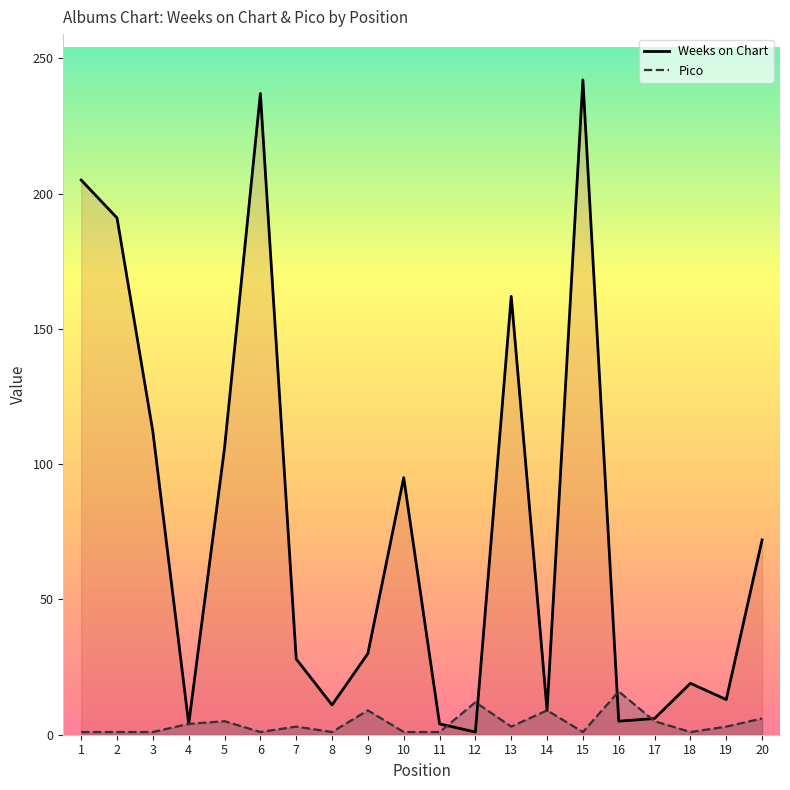

Rank the categories by Weeks on Chart value from highest to lowest.

15, 6, 1, 2, 13, 3, 5, 10, 20, 9, 7, 18, 19, 8, 14, 17, 16, 4, 11, 12